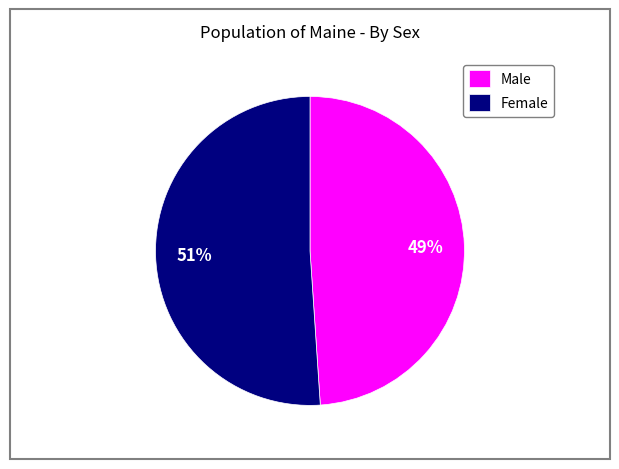

How many slices are in this pie chart?

2